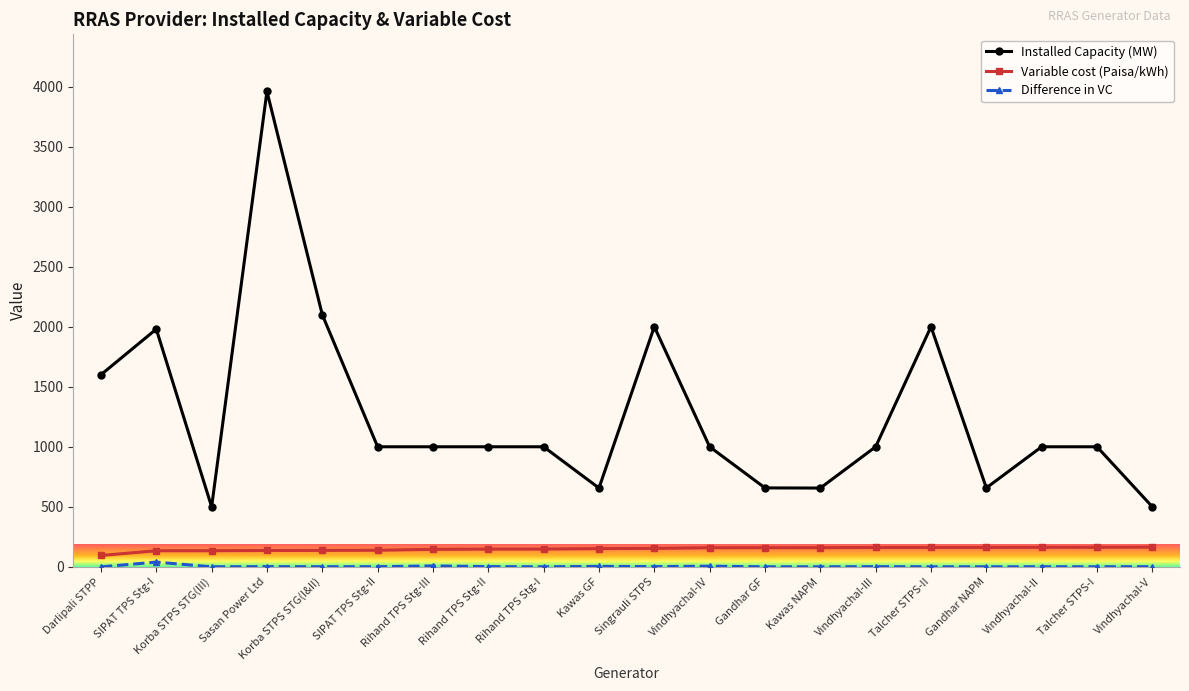

Which series has the largest total across all categories?

Installed Capacity (MW)